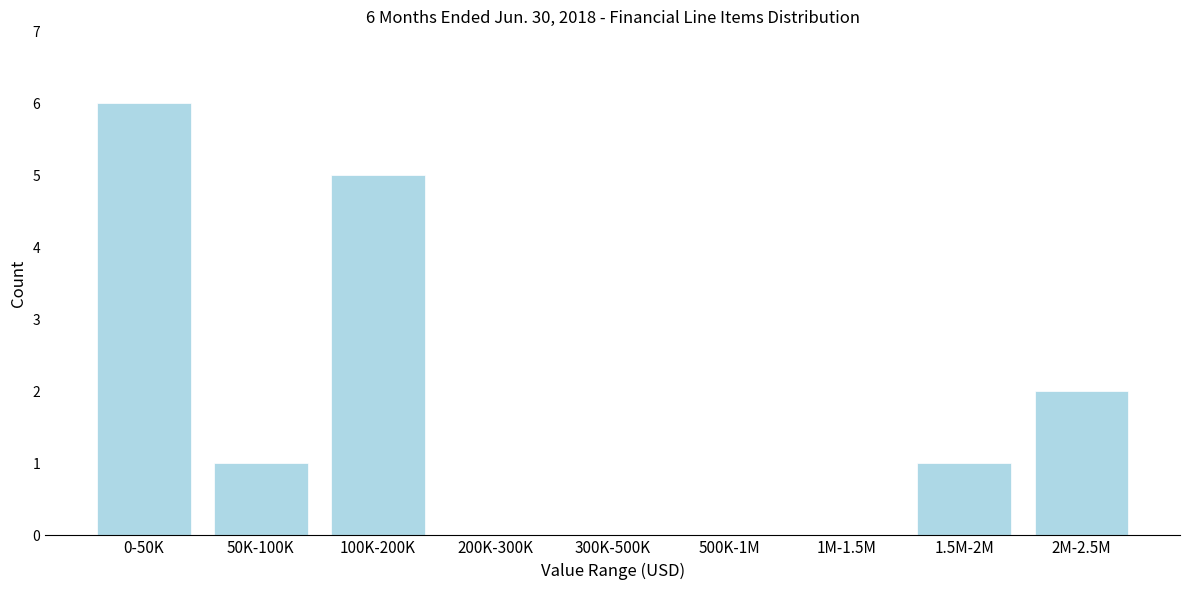

Reading left to right, what are all the values shown in this chart?

0-50K=6	50K-100K=1	100K-200K=5	200K-300K=0	300K-500K=0	500K-1M=0	1M-1.5M=0	1.5M-2M=1	2M-2.5M=2